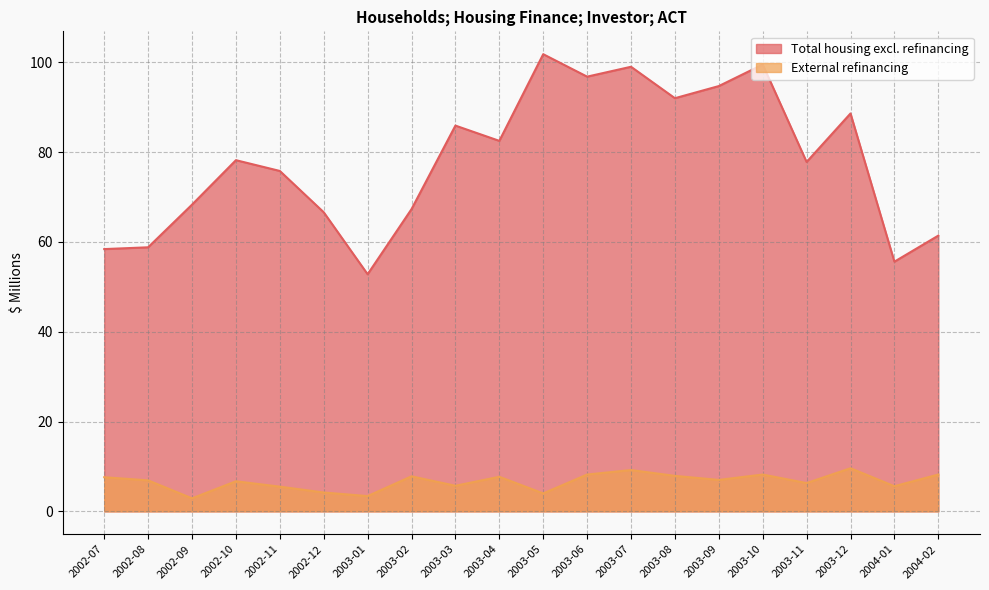

At 2003-10, list the series in order from largest to smallest.

Total housing excl. refinancing, External refinancing